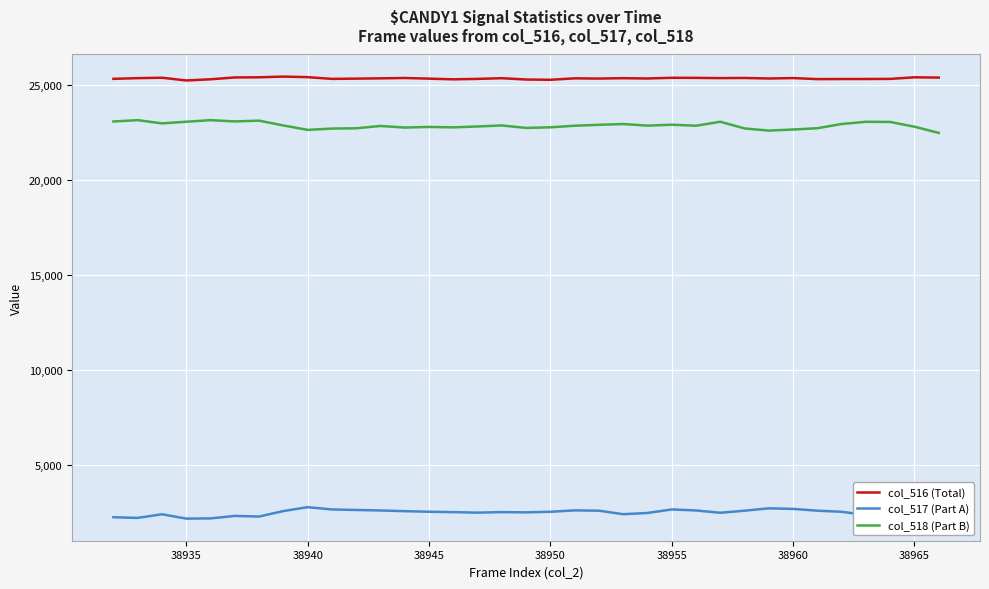

True or false: col_516 (Total) has a value of 25338 at 38960.

True